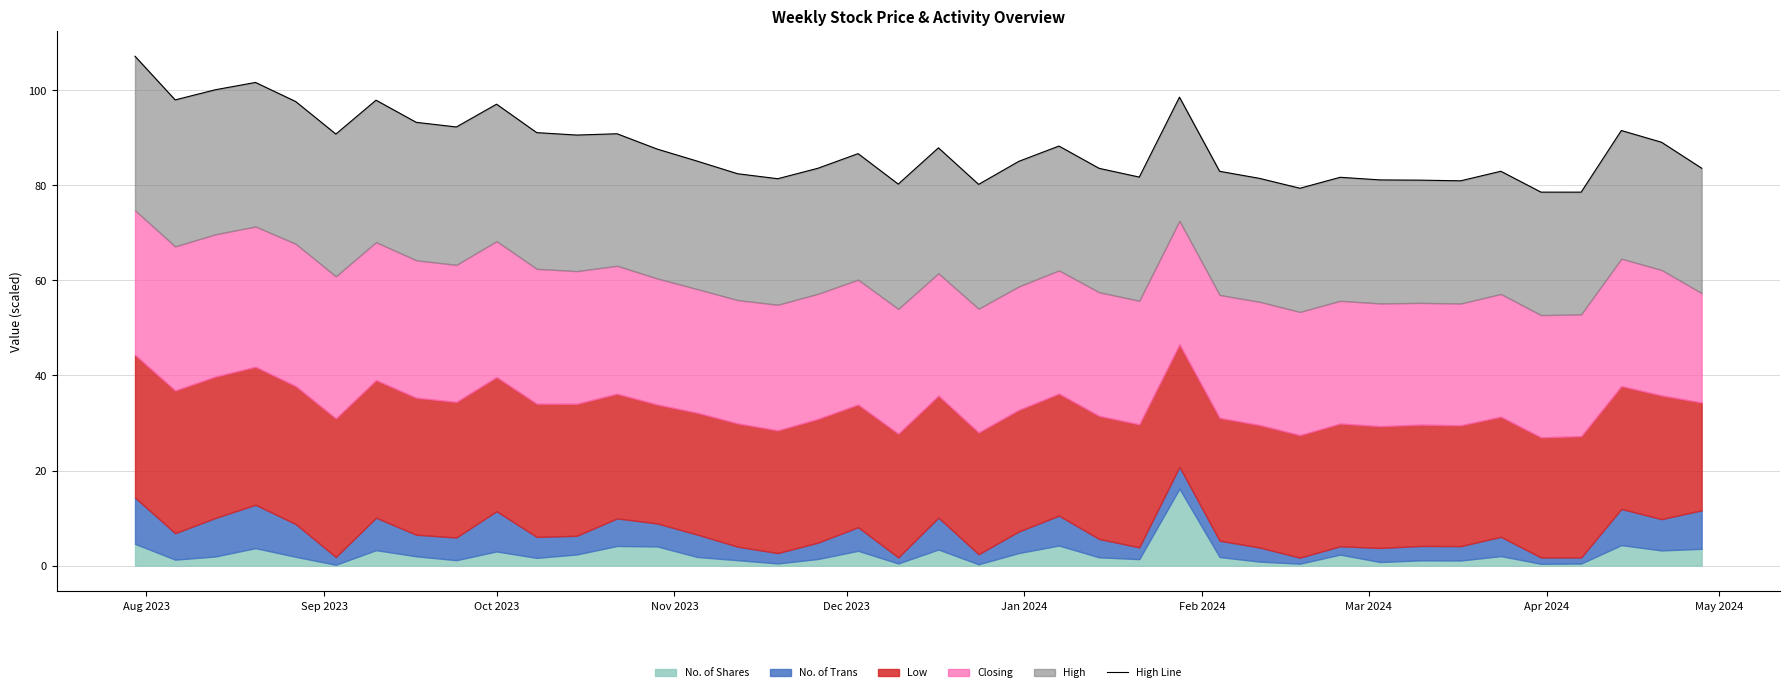

Reading left to right, extract all data points from this chart.

107.1	97.9	100.1	101.6	97.6	90.7	97.9	93.2	92.2	97.0	91.0	90.5	90.8	87.6	85.0	82.4	81.4	83.6	86.6	80.2	87.9	80.2	85.0	88.2	83.5	81.7	98.5	82.9	81.4	79.4	81.7	81.1	81.1	80.9	82.9	78.5	78.5	91.5	89.0	83.6